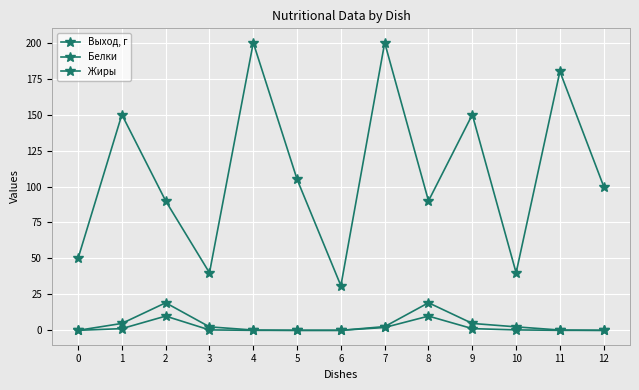

What is the average value of the Белки series?

4.3